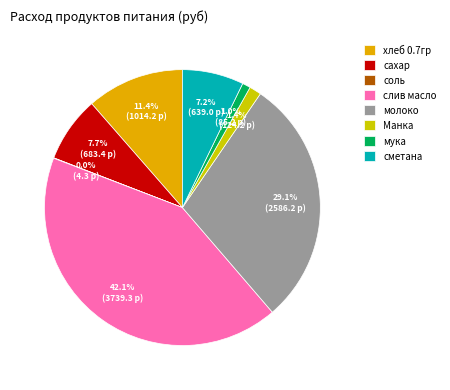

Which category has the biggest portion of the pie?

слив масло